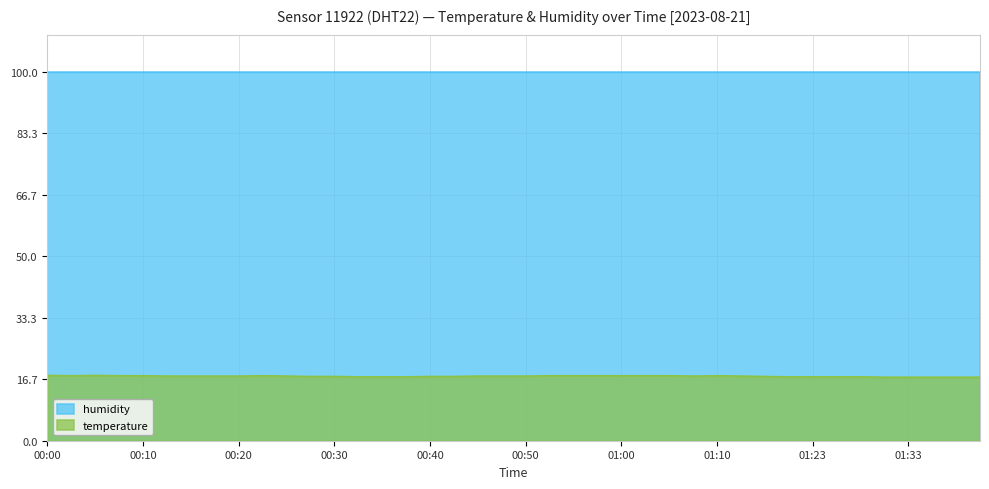

Count the number of data series in this chart.

2